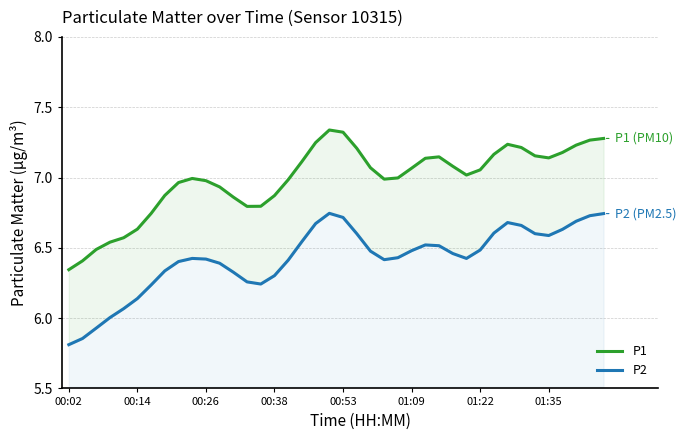

Which category has the lowest value in the P1 series?

00:02